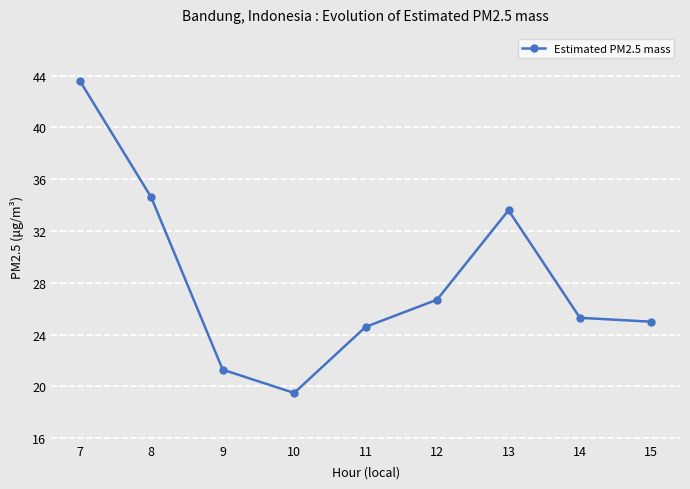

Rank the categories by value from highest to lowest.

7, 8, 13, 12, 14, 15, 11, 9, 10